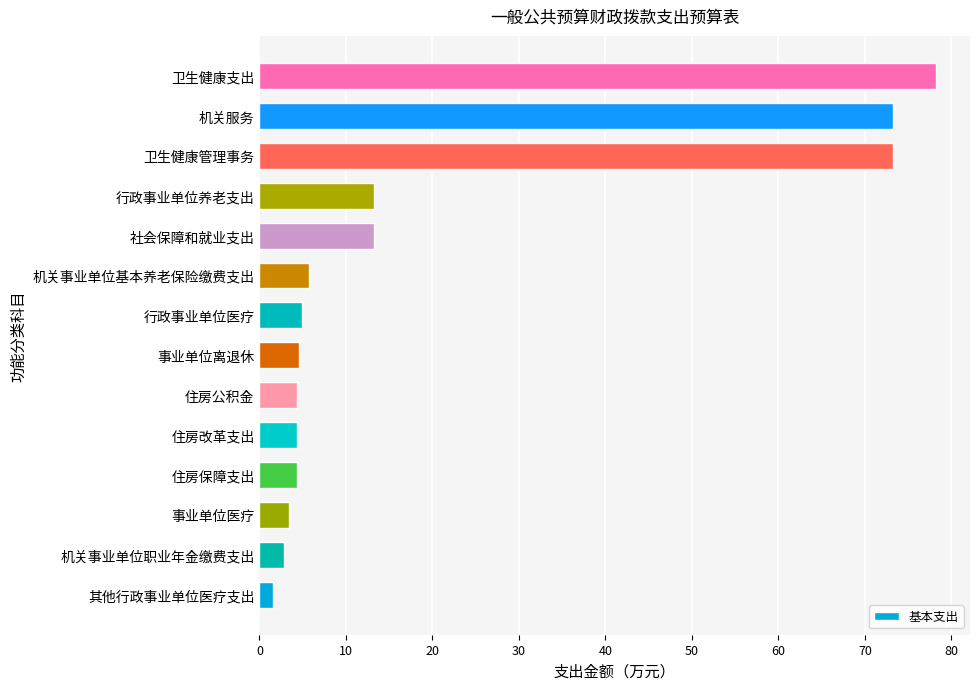

Approximately how many times larger is the value at 机关服务 compared to 事业单位医疗?

21.5